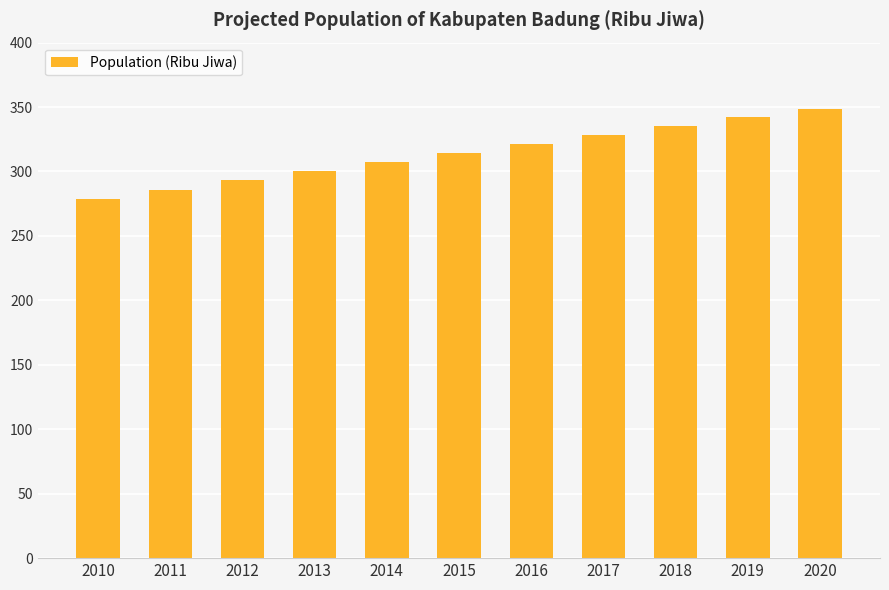

What is the smallest value displayed?

278.8